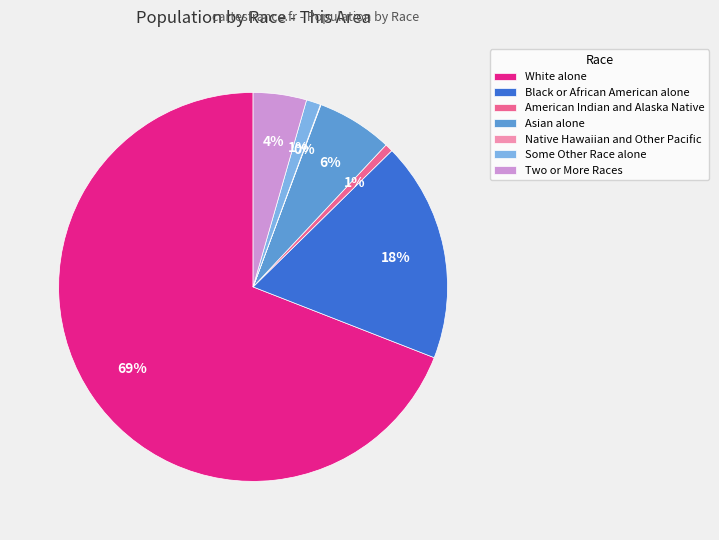

To the nearest percent, what portion does Black or African American alone represent?

18%